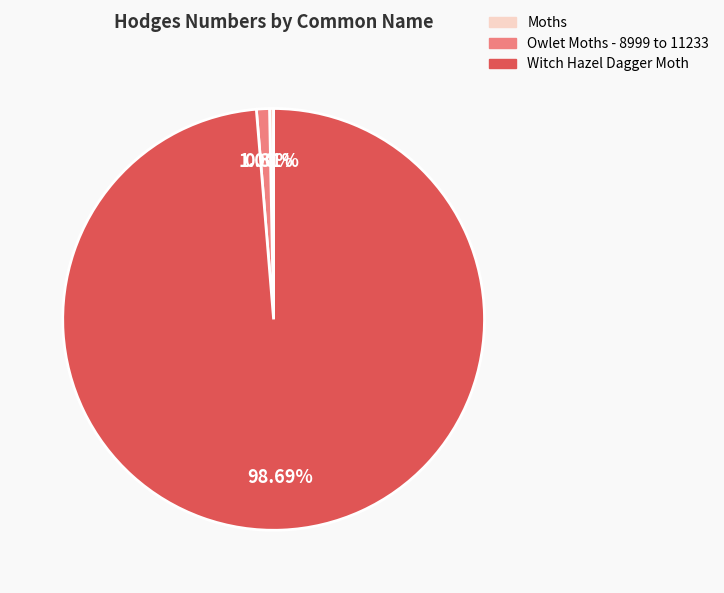

To the nearest percent, what is the difference between the Witch Hazel Dagger Moth and Moths slice percentages?

98%